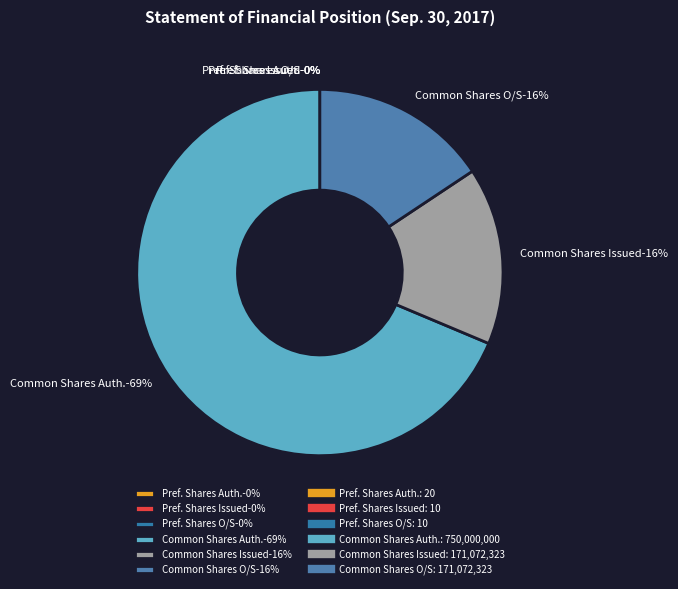

How many slices are in this pie chart?

6